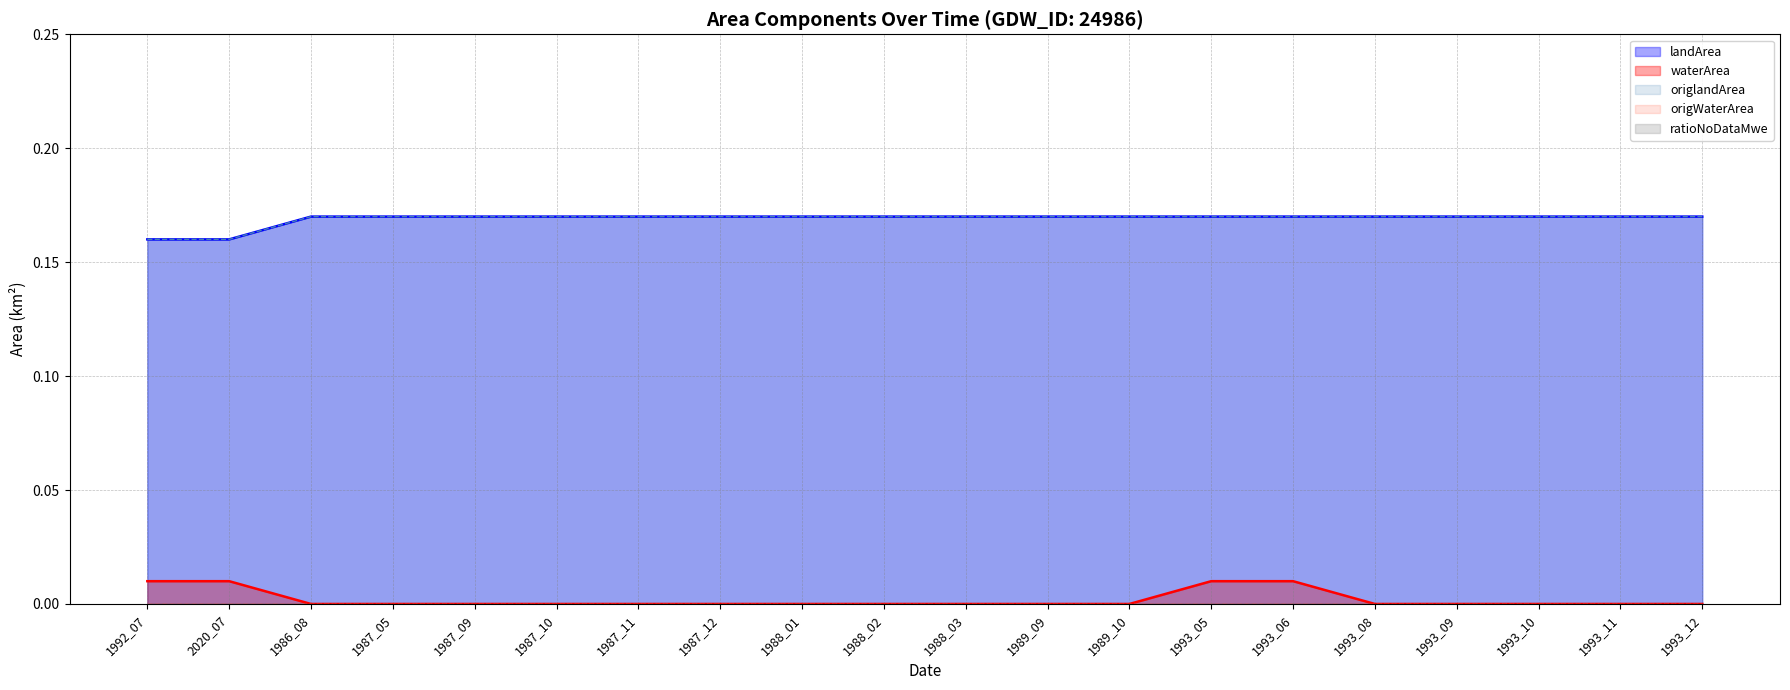

What is the sum of the landArea values at 1987_12 and 1987_11?

0.3